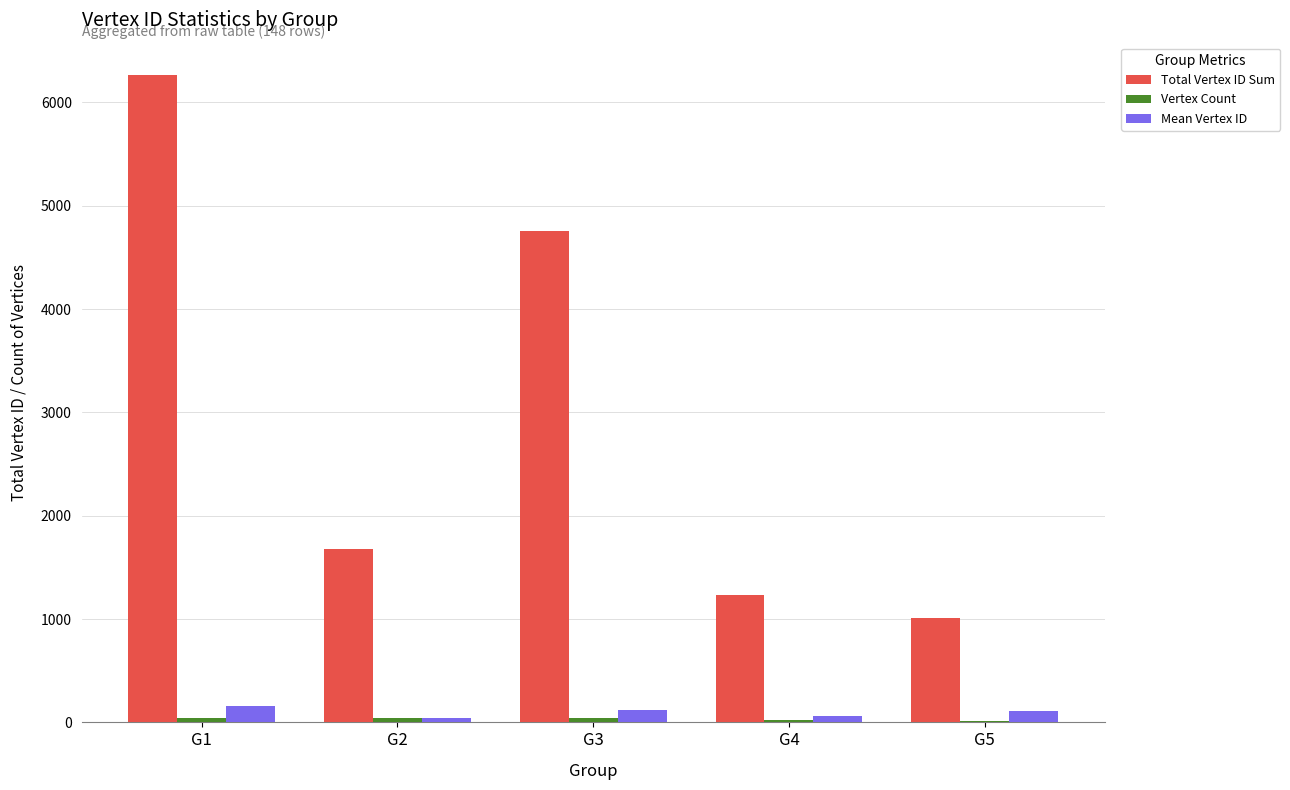

What is the highest value of the Total Vertex ID Sum series?

6264.0